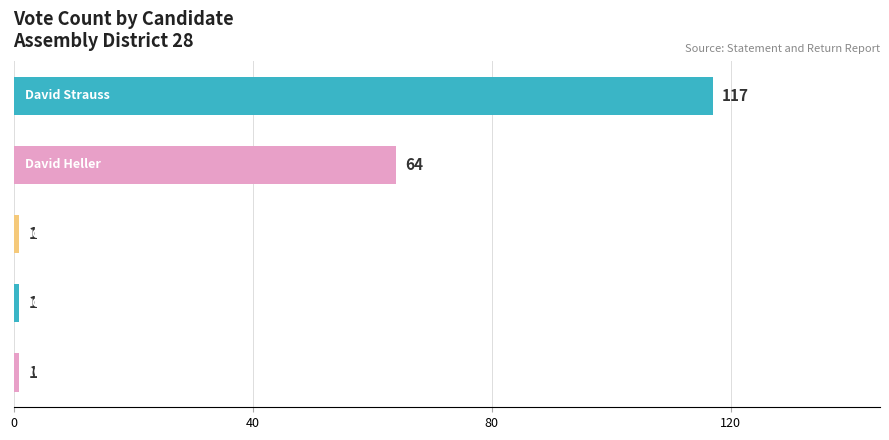

What is the value of the 3rd bar from the top?

1